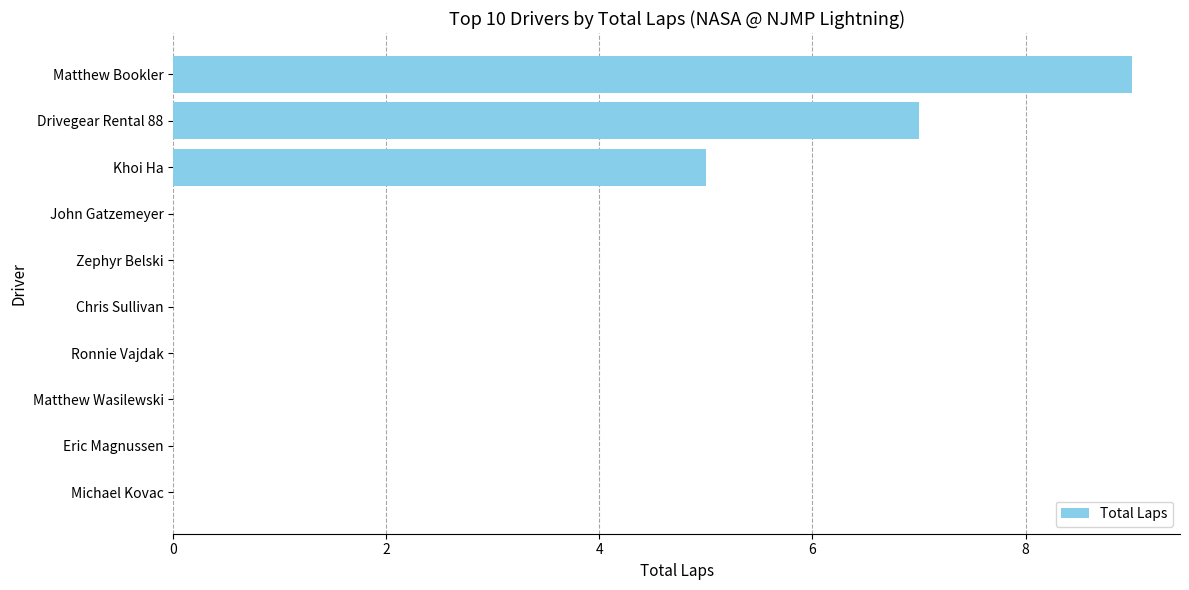

True or false: the data shows 5 at John Gatzemeyer.

False